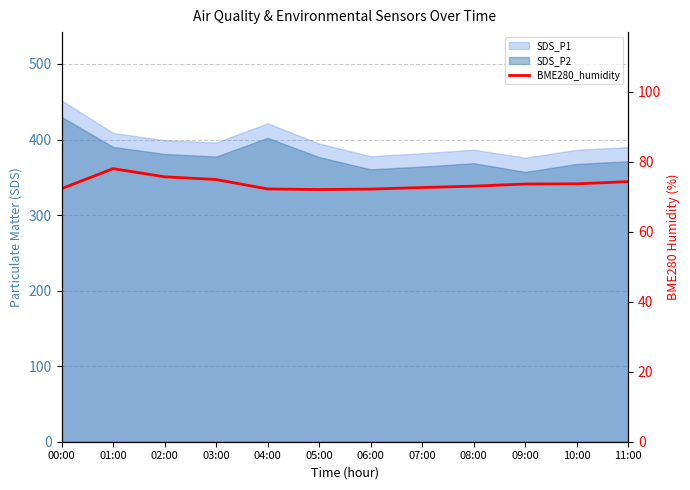

Reading left to right, extract all data points from this chart.

00:00=72.3	01:00=78.0	02:00=75.7	03:00=74.9	04:00=72.2	05:00=72.0	06:00=72.2	07:00=72.6	08:00=73.0	09:00=73.6	10:00=73.7	11:00=74.3